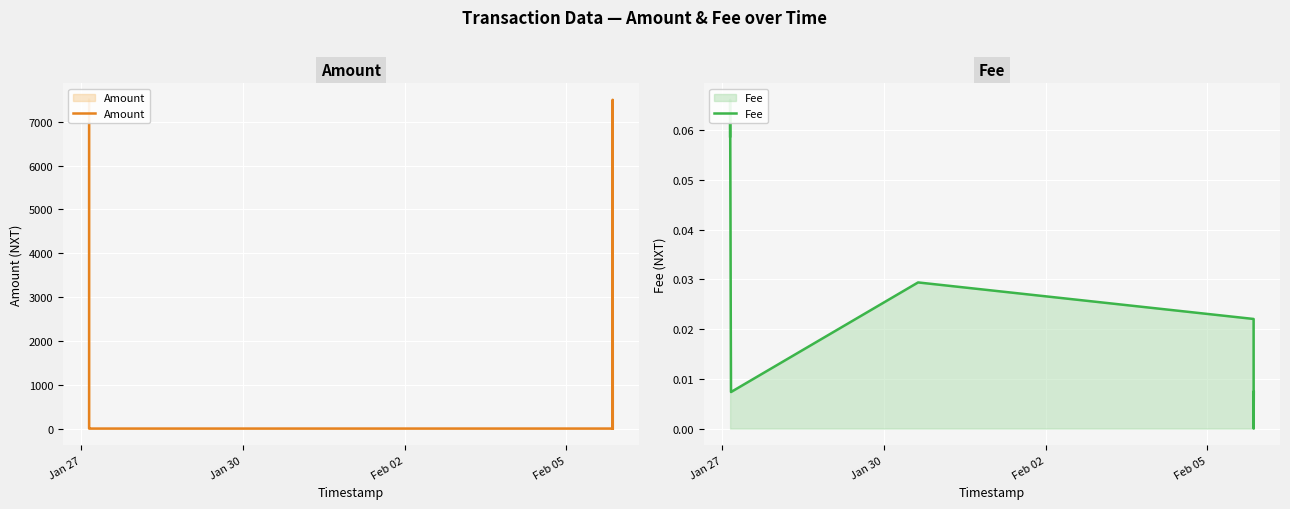

Between Feb 05 and Jan 30, which is larger?

Feb 05